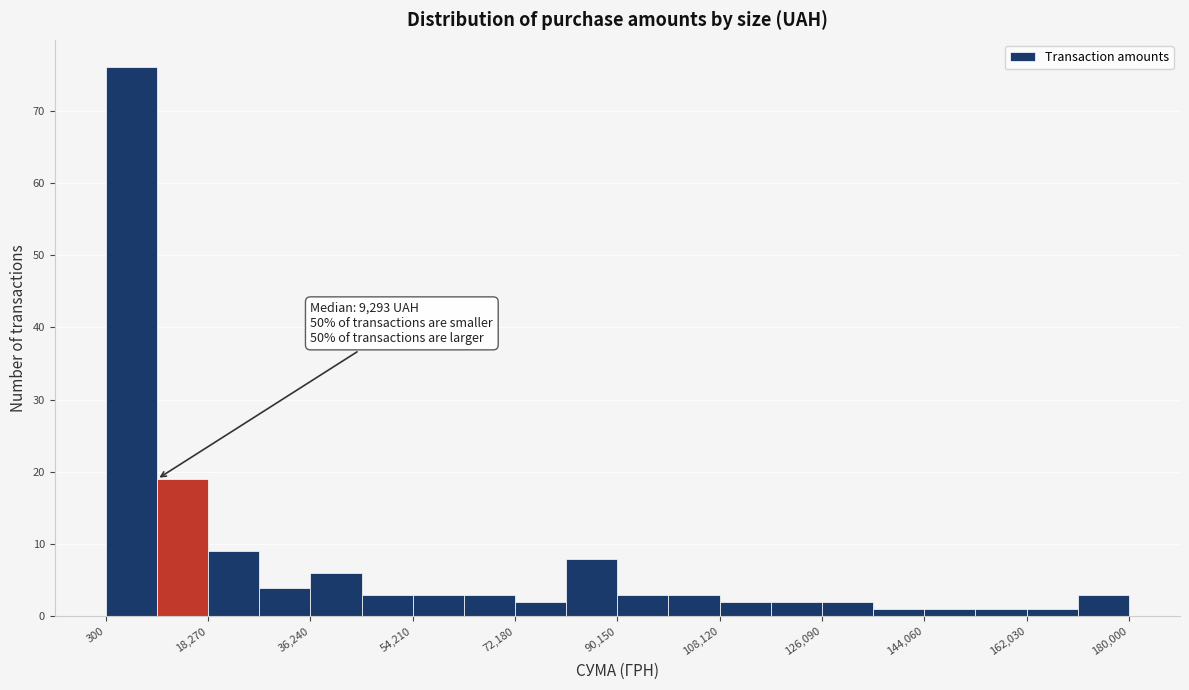

Which range on the x-axis has the tallest bar?

0 to 10000